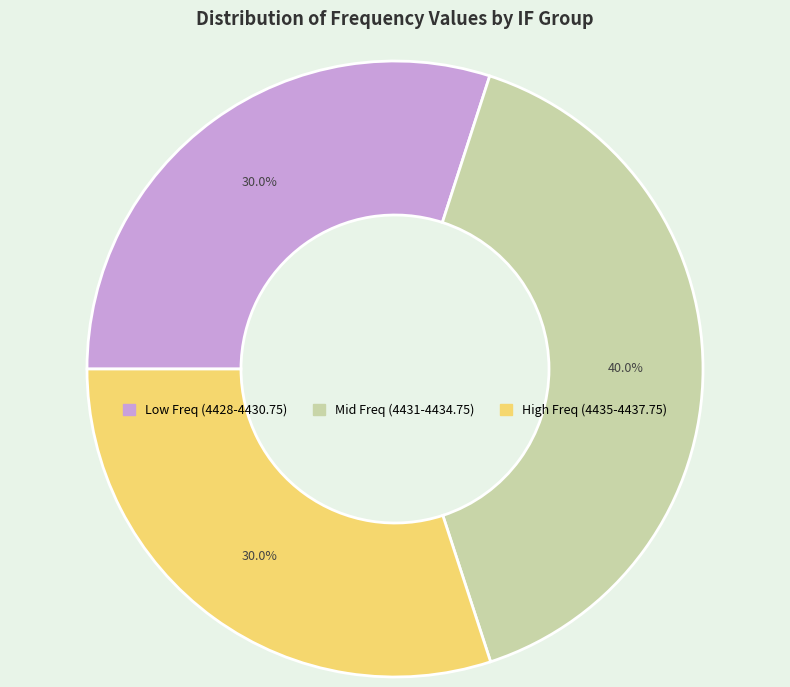

Which slice is the largest?

Mid Freq (4431-4434.75)